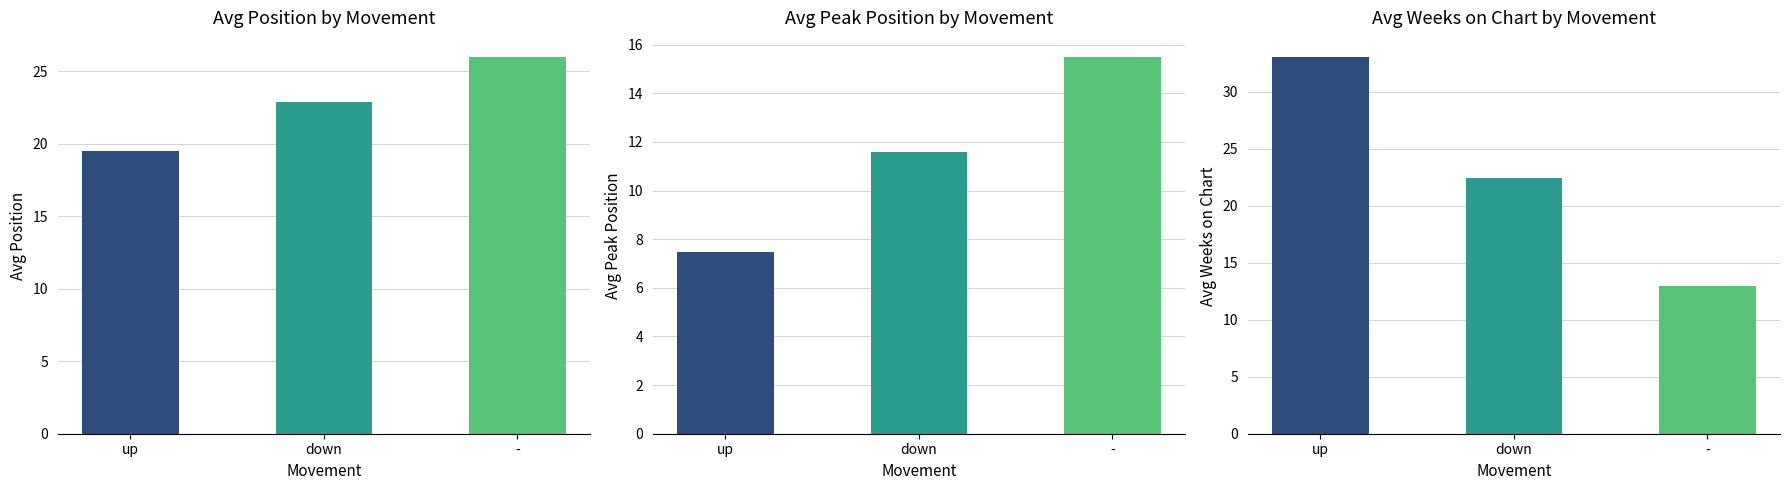

Are the bars horizontal?

No